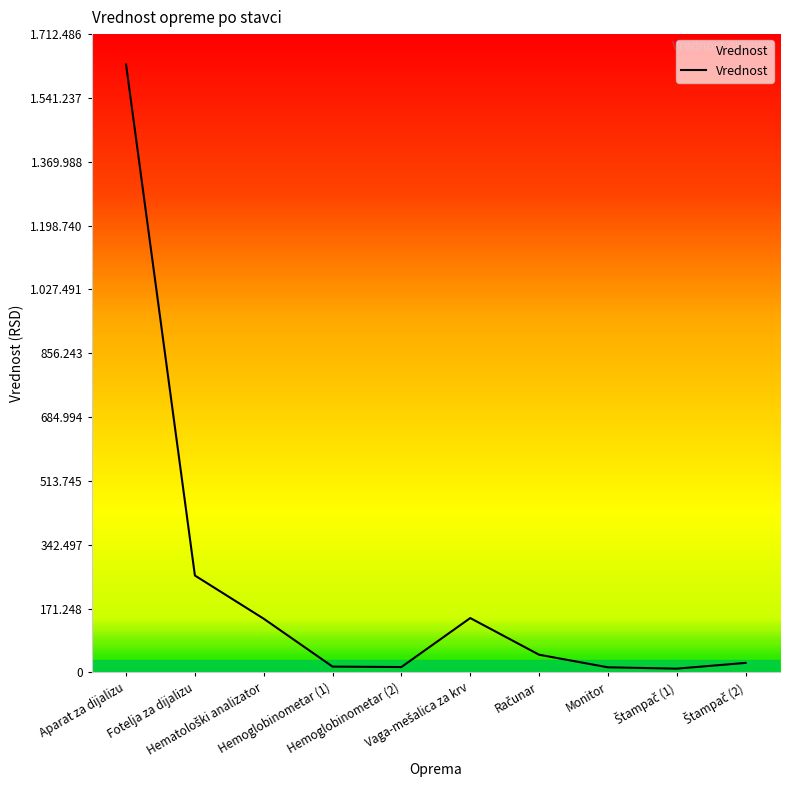

Is this an area chart (filled region under the line)?

Yes